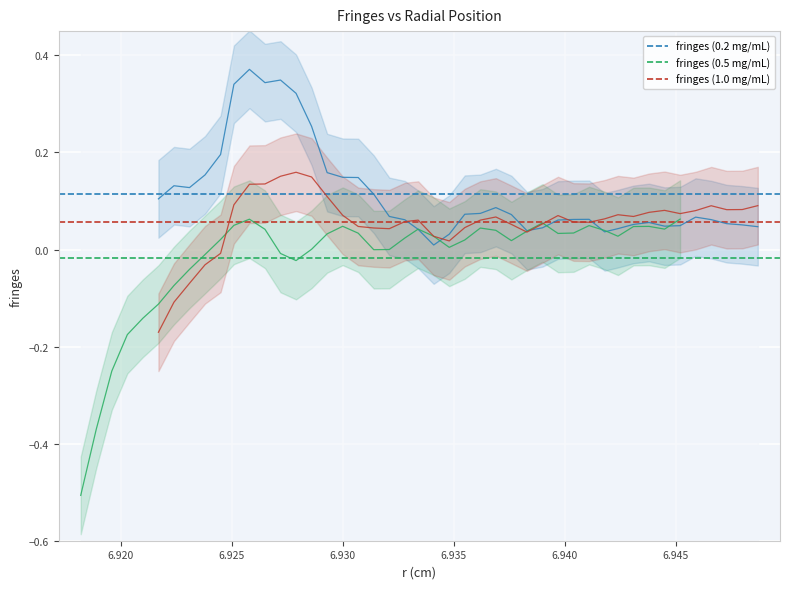

Rank the series by their average value, from highest to lowest.

fringes (0.2 mg/mL), fringes (1.0 mg/mL), fringes (0.5 mg/mL)